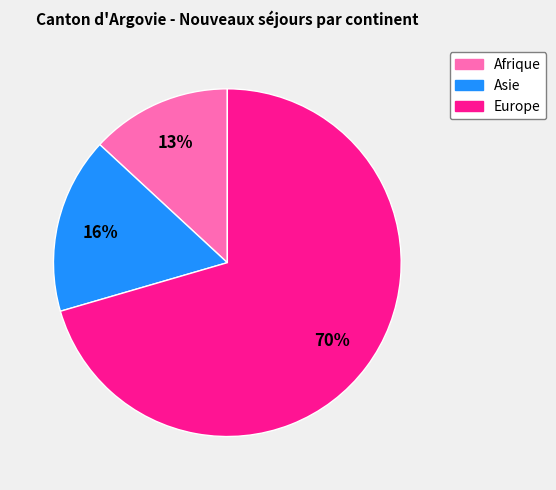

How many segments does this pie chart have?

3